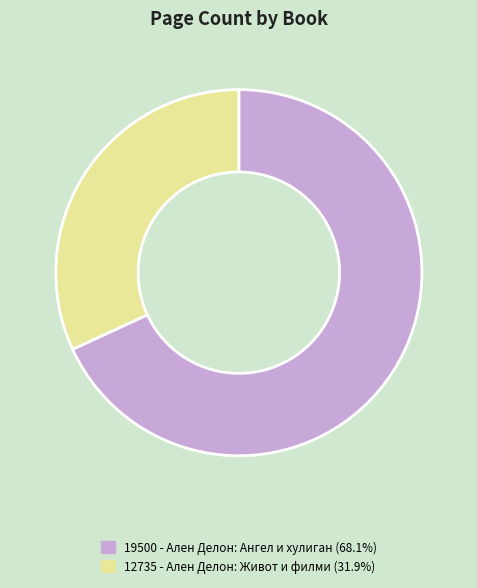

Combined, do 19500 - Ален Делон: Ангел и хулиган (68.1%) and 12735 - Ален Делон: Живот и филми (31.9%) account for over 50%?

Yes